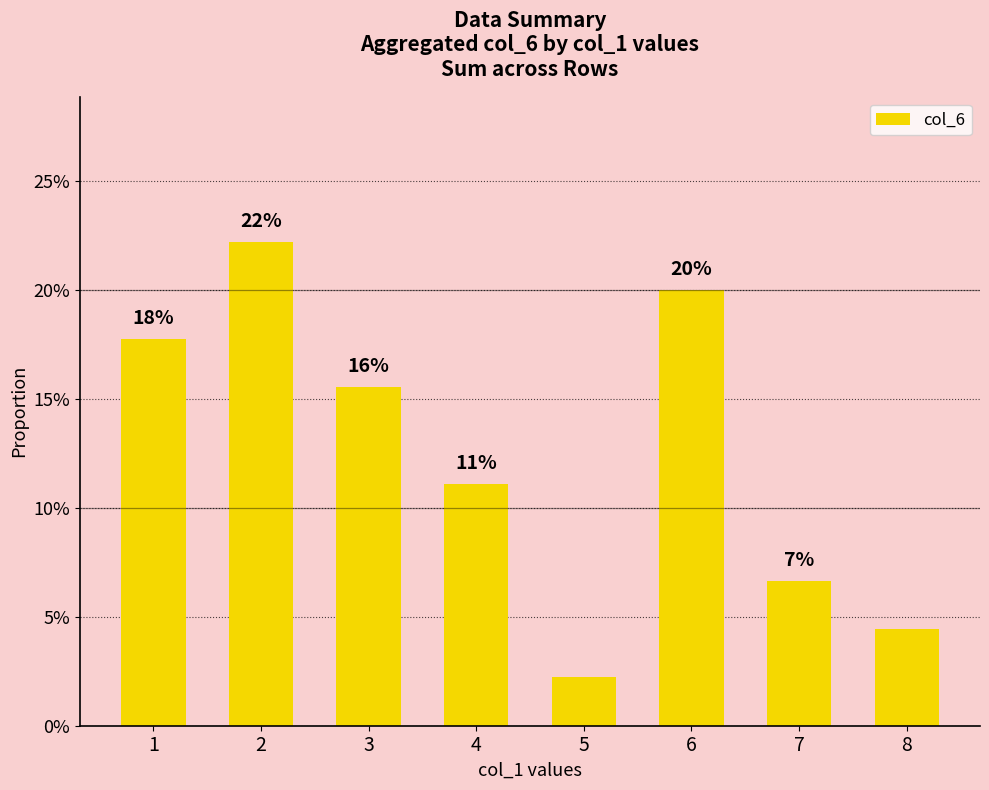

What is the approximate value at 2?

0.2